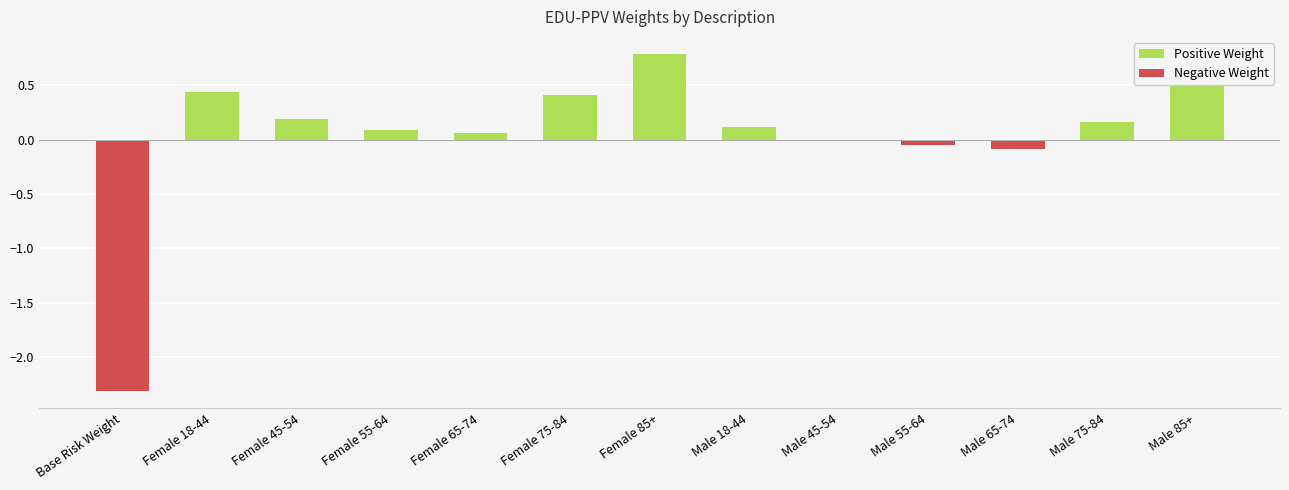

Which label corresponds to the largest value in the chart?

Female 85+